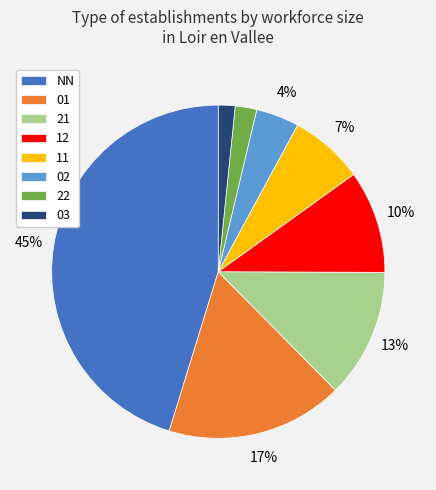

To the nearest percent, what percentage of the pie is 21?

13%